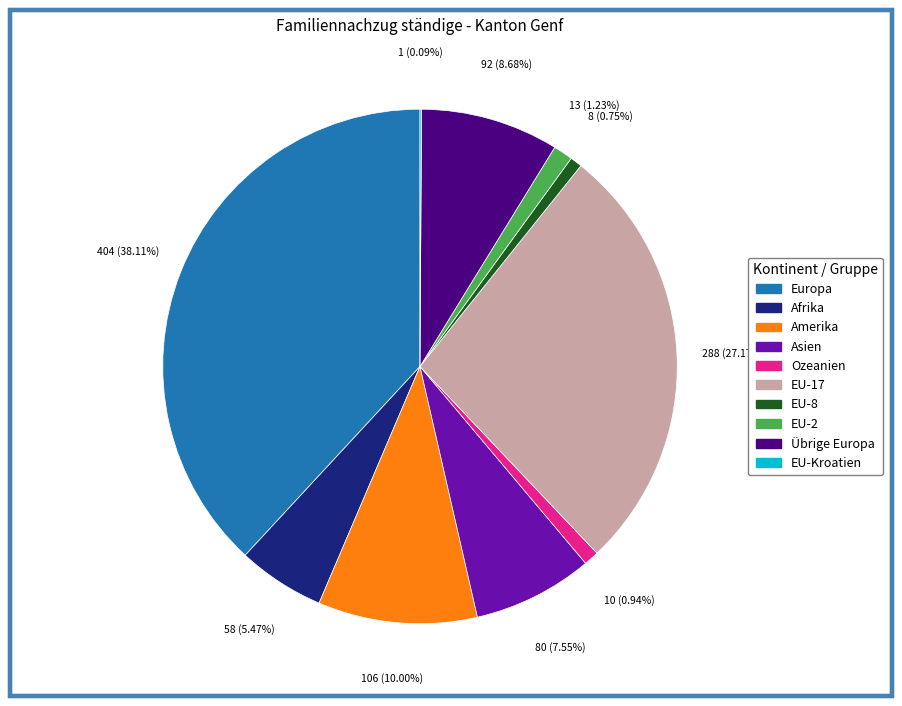

To the nearest percent, what is the combined percentage of EU-2 and Asien?

9%